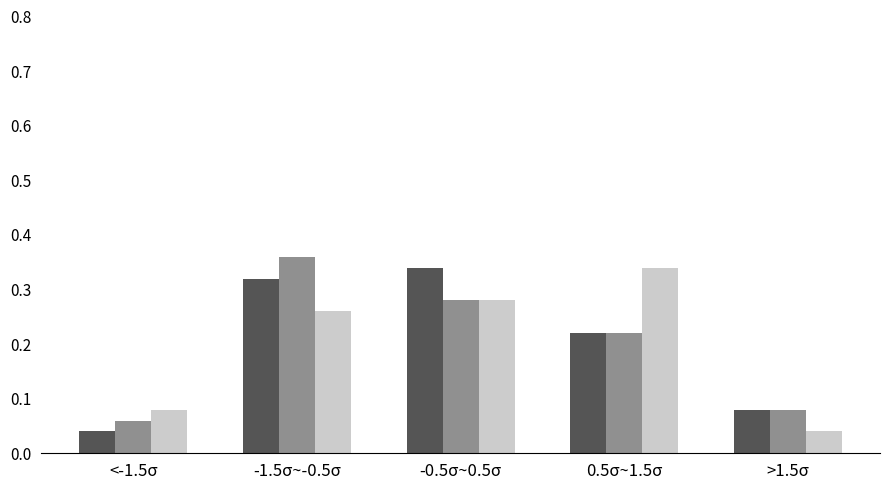

At which category does the chart reach its peak across all series?

-1.5σ~-0.5σ